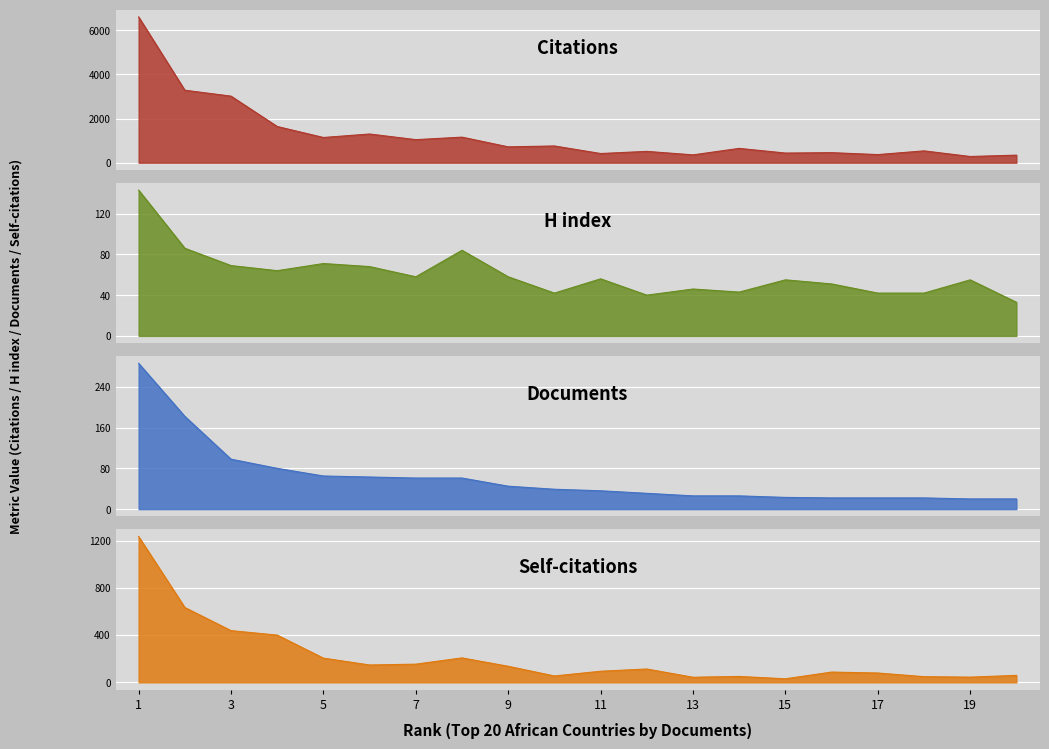

The value of H index at 15 is 55. True or false?

True